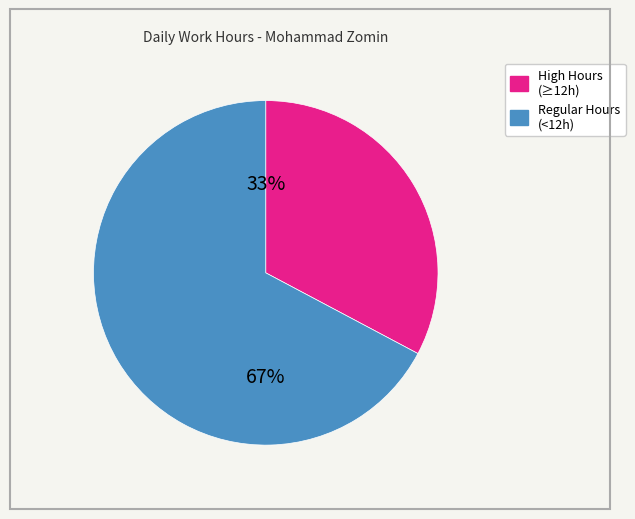

To the nearest percent, what is the difference between the largest and smallest slice percentages?

34%